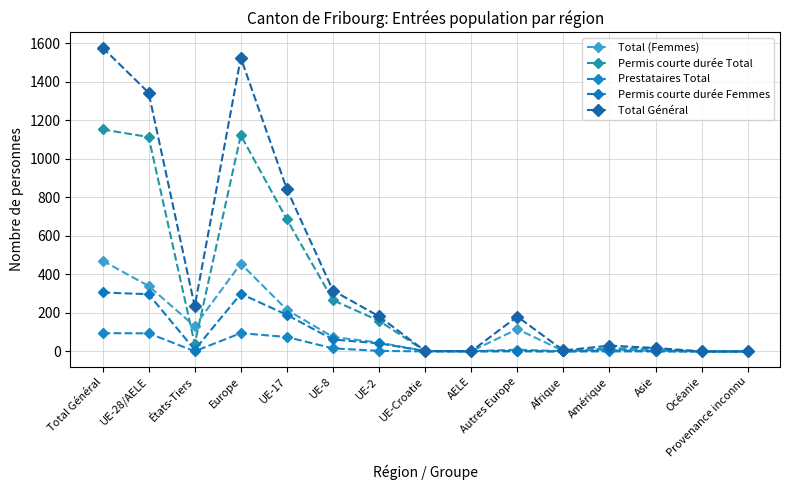

Which series has the widest spread of values?

Total Général